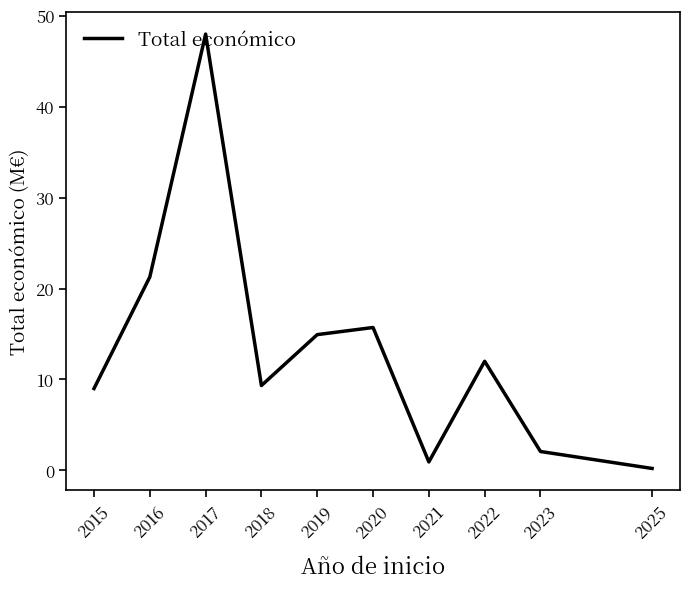

Which has a higher value, 2016 or 2015?

2016